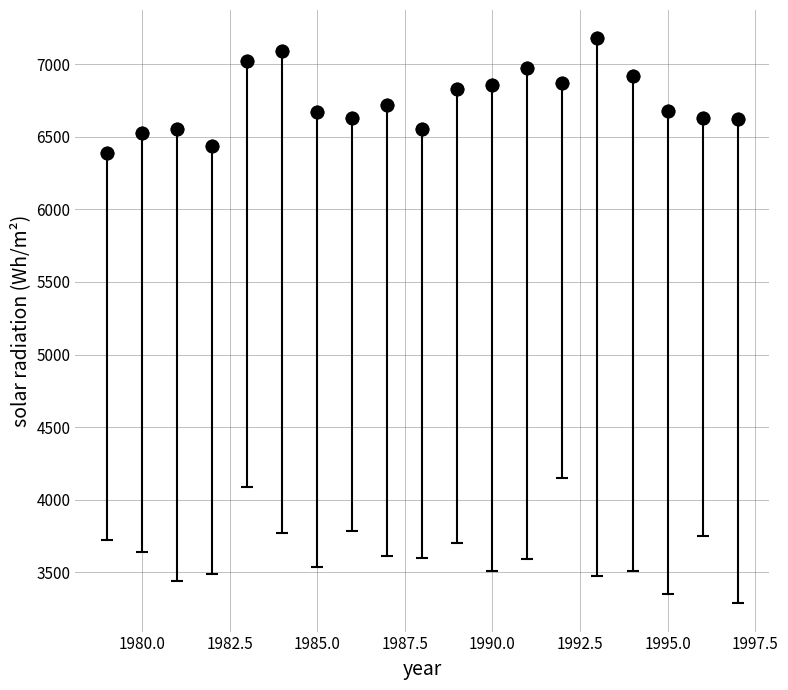

What is the average value?

6745.4